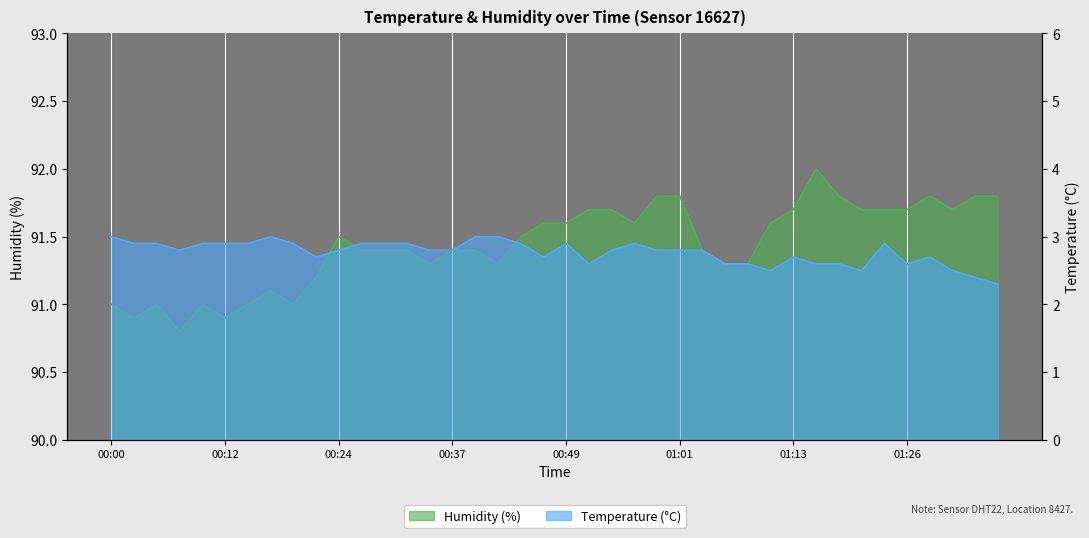

Where is temperature nearest to the value 2?

01:35